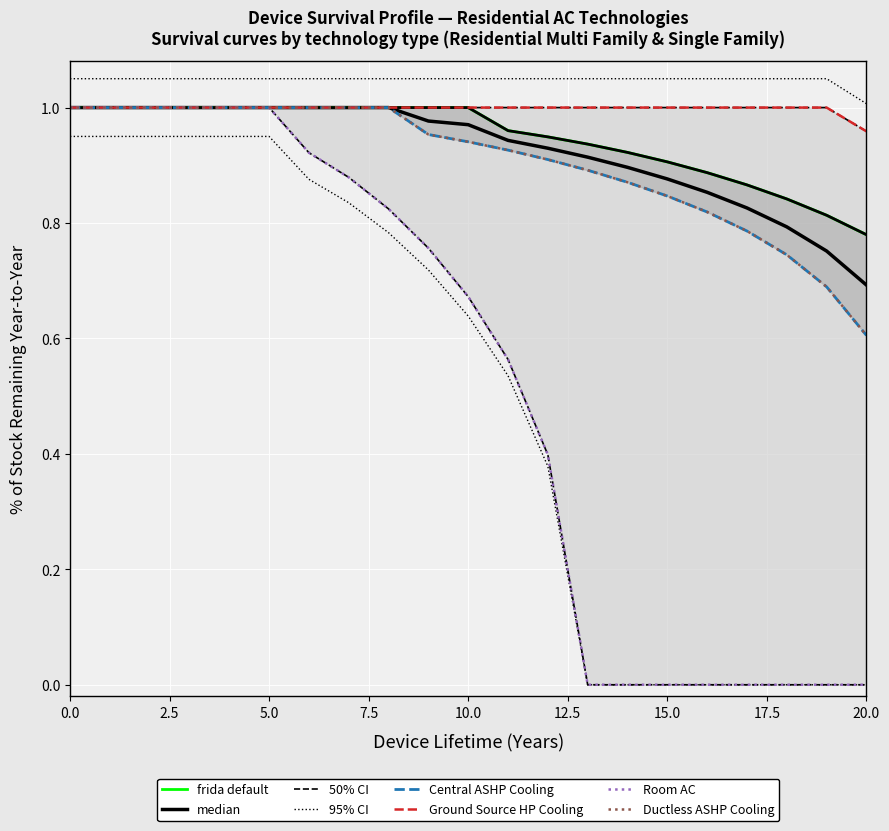

What is the sum of the Ductless ASHP Cooling values at 3 and 0?

2.0